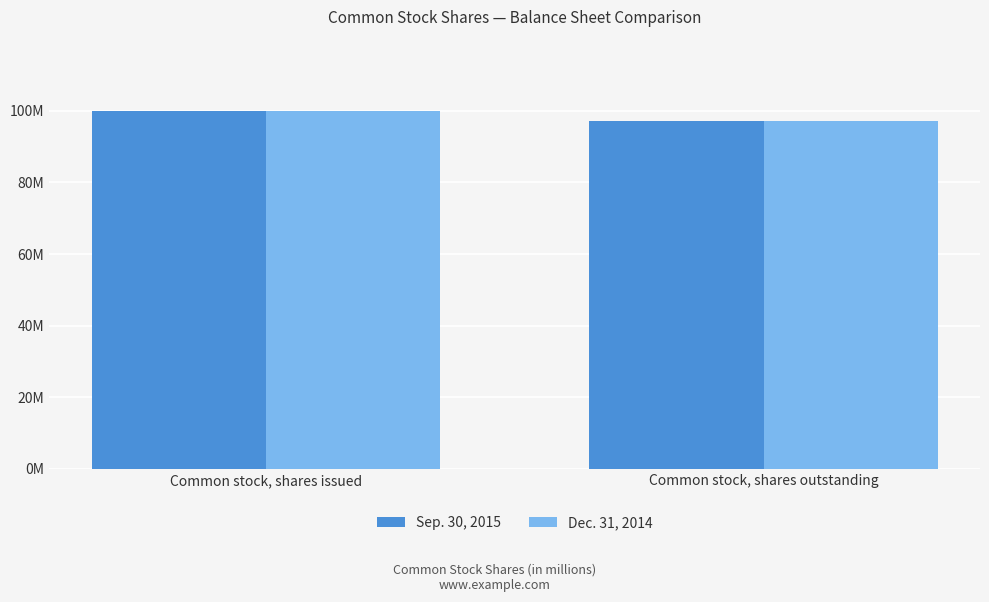

What is the highest value of the Sep. 30, 2015 series?

99.9